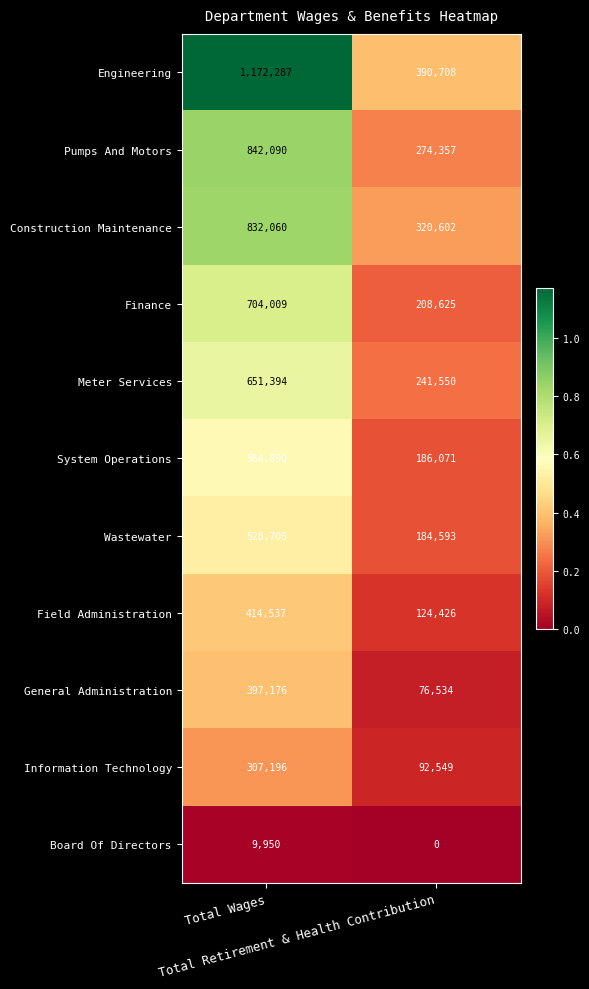

Which series has the largest range (max minus min)?

Engineering